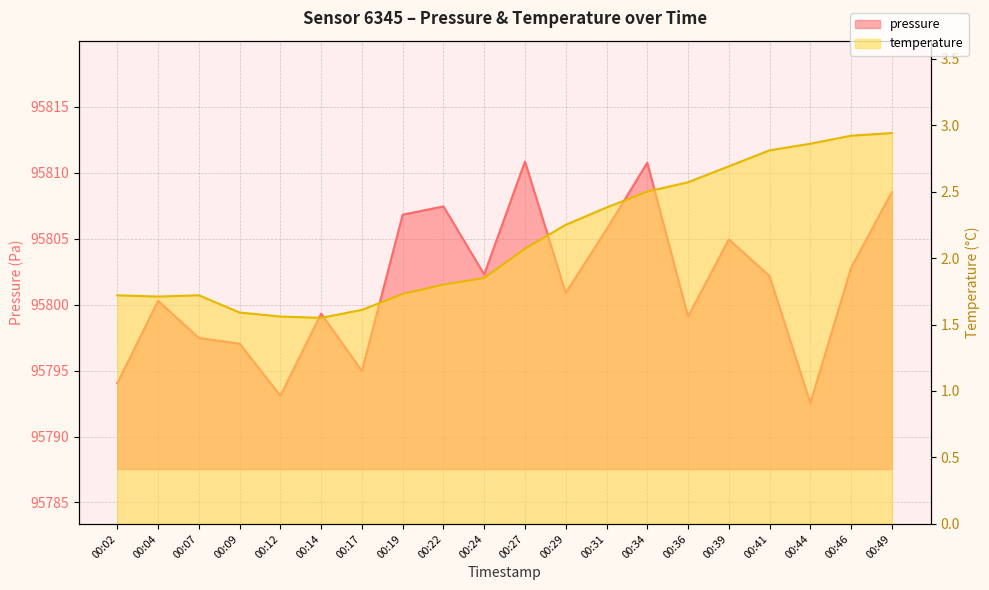

True or false: temperature has more than 0 interior local peaks.

True